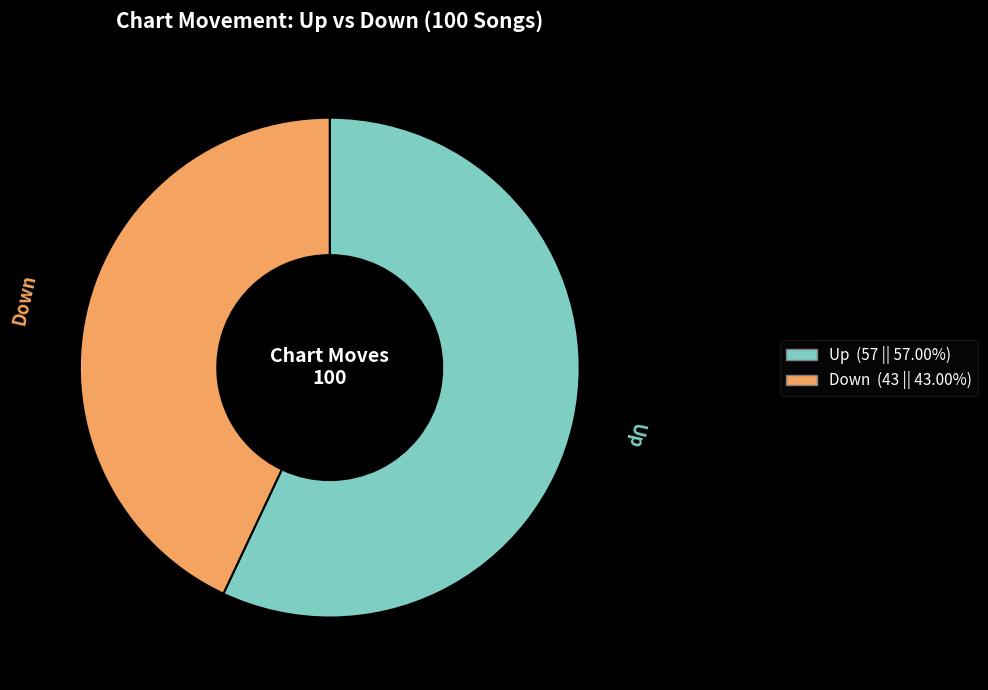

Is there a majority slice in this chart?

Yes